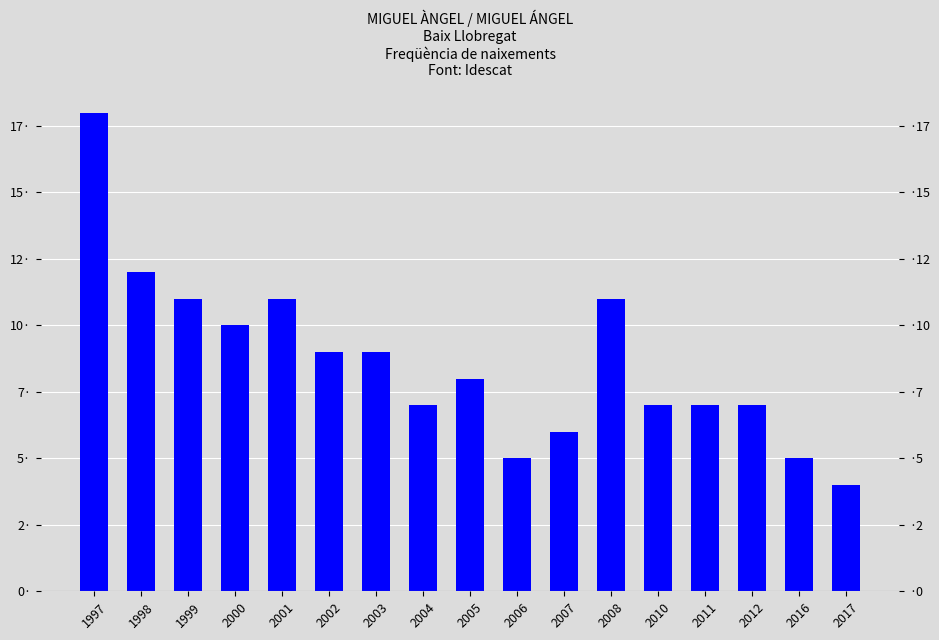

List the labels in order of value, smallest first.

2017, 2006, 2016, 2007, 2004, 2010, 2011, 2012, 2005, 2002, 2003, 2000, 1999, 2001, 2008, 1998, 1997